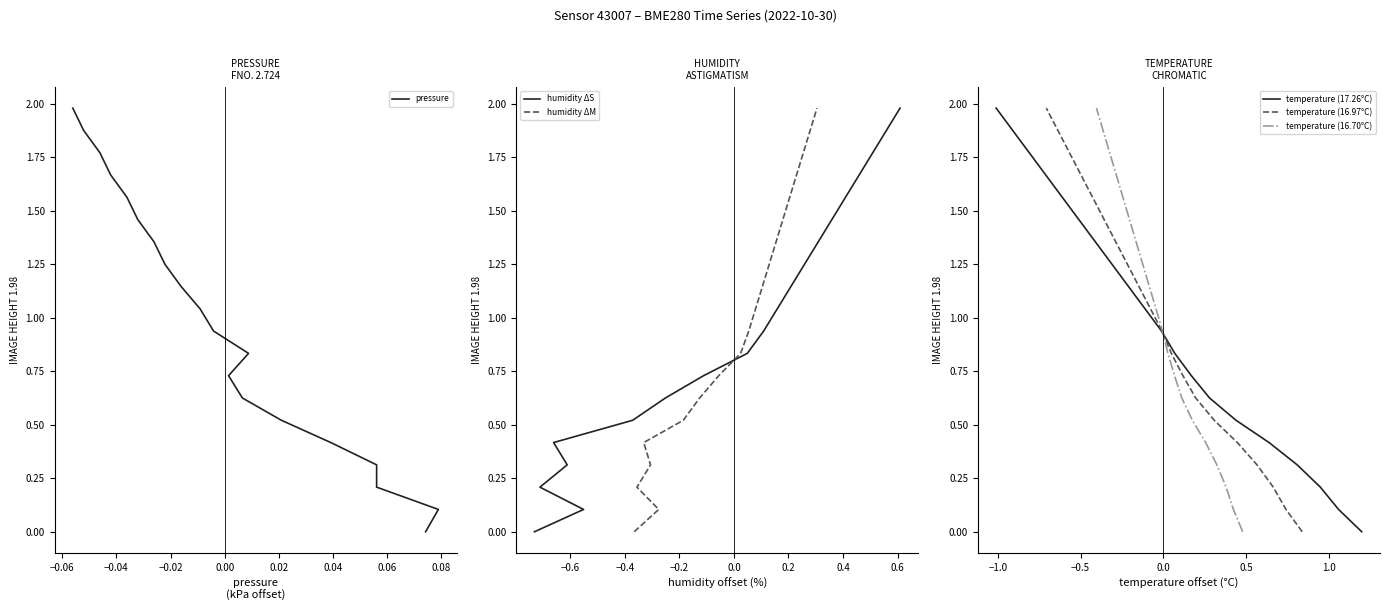

What is the greatest value displayed?

2.0